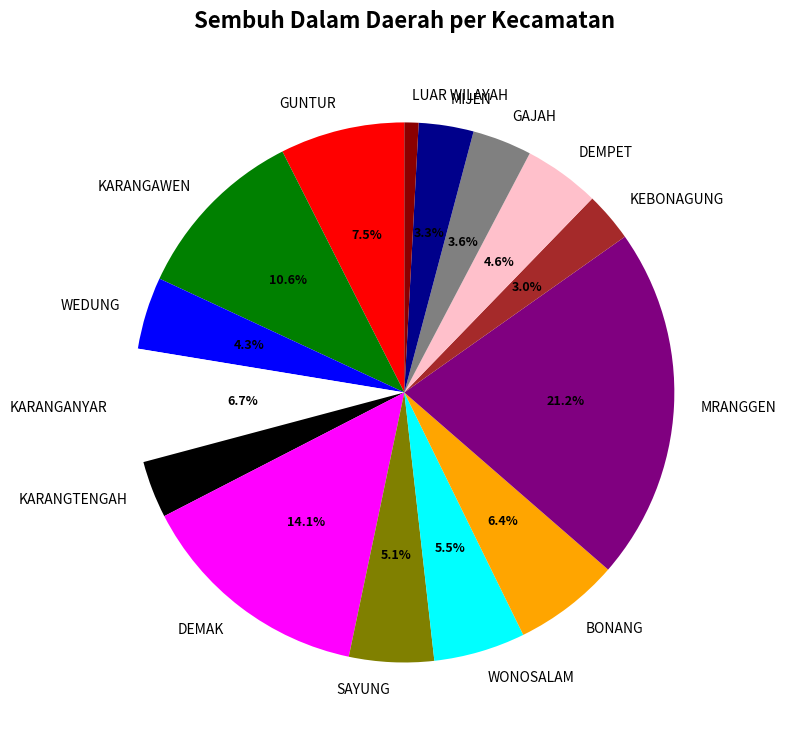

Is it true that GUNTUR is 1% of the pie?

False